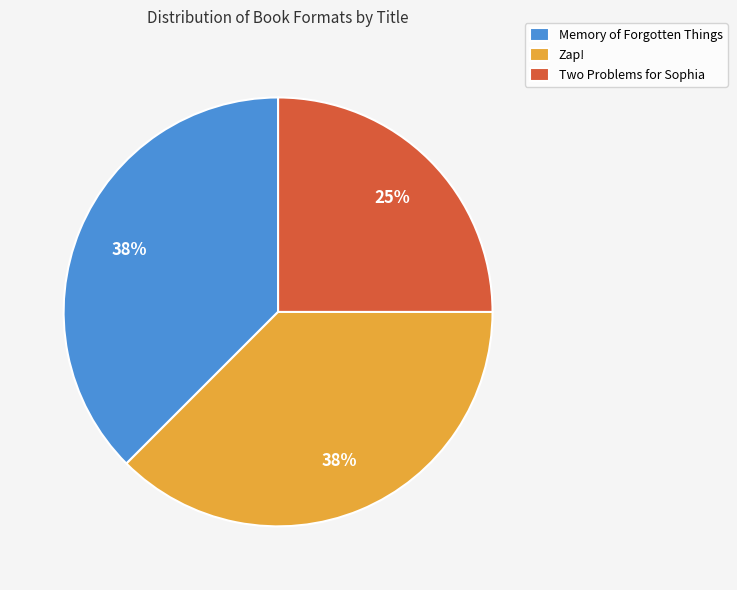

True or false: Zap! accounts for 26% of the total.

False